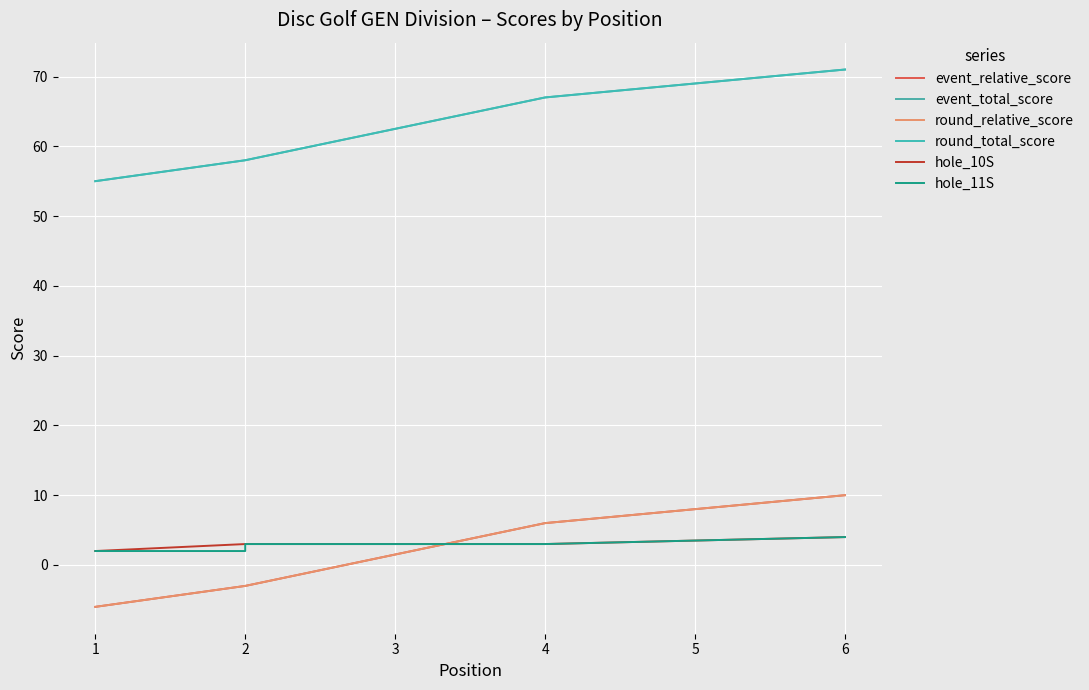

True or false: round_total_score has more than 2 interior local peaks.

False